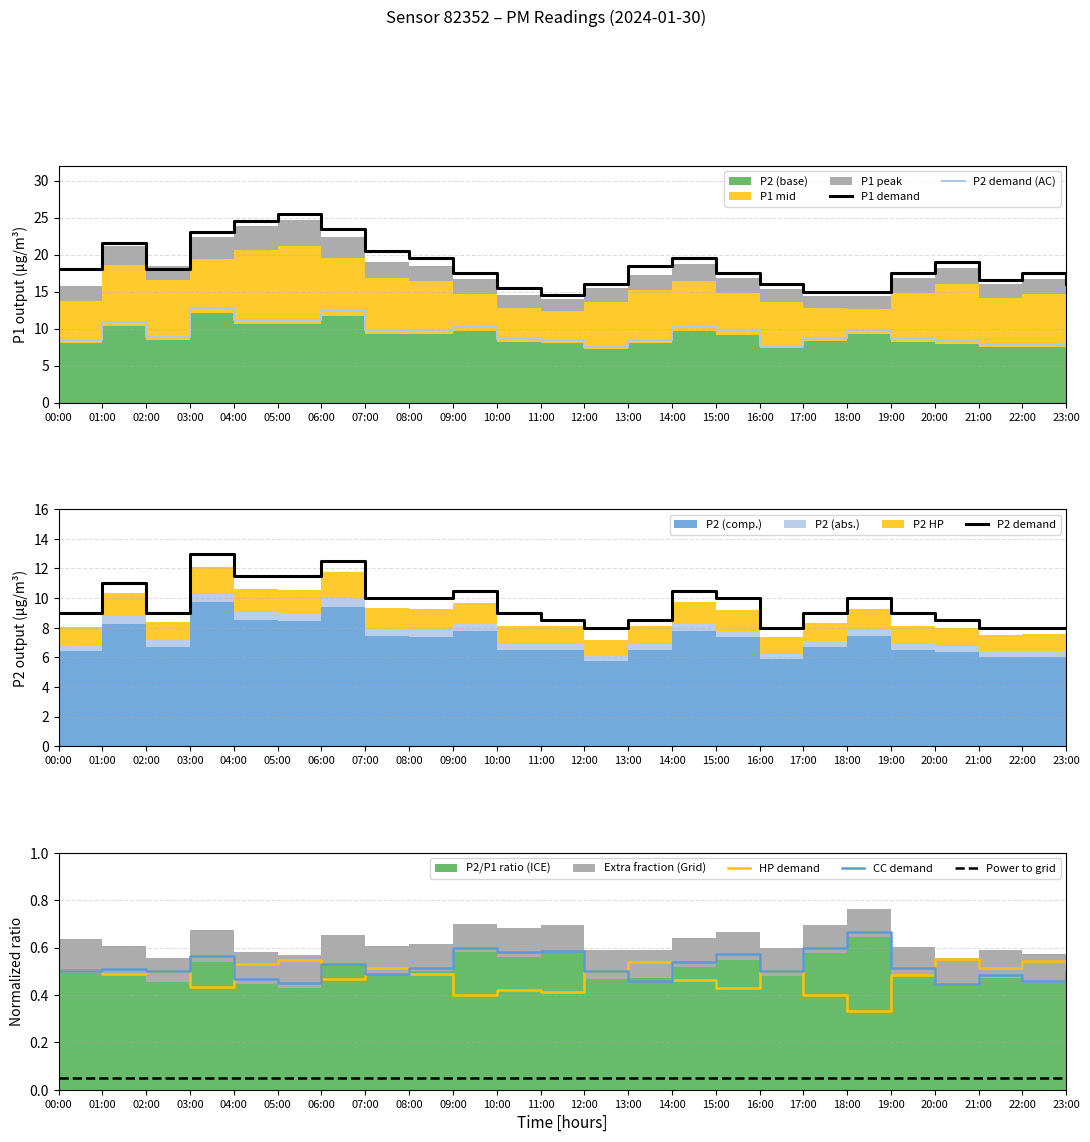

Reading left to right, transcribe all the data shown in this chart.

P1 demand: 18.0	21.5	18.0	23.0	24.5	25.5	23.5	20.5	19.5	17.5	15.5	14.5	16.0	18.5	19.5	17.5	16.0	15.0	15.0	17.5	19.0	16.5	17.5	16.0
P2 demand (AC): 8.4	10.9	8.8	12.7	11.2	11.1	12.3	9.8	9.7	10.2	8.5	8.5	7.5	8.5	10.2	9.6	7.7	8.8	9.7	8.6	8.4	7.9	7.9	7.5
P2 demand: 9.0	11.0	9.0	13.0	11.5	11.5	12.5	10.0	10.0	10.5	9.0	8.5	8.0	8.5	10.5	10.0	8.0	9.0	10.0	9.0	8.5	8.0	8.0	8.0
HP demand: 0.5	0.5	0.5	0.4	0.5	0.5	0.5	0.5	0.5	0.4	0.4	0.4	0.5	0.5	0.5	0.4	0.5	0.4	0.3	0.5	0.6	0.5	0.5	0.5
CC demand: 0.5	0.5	0.5	0.6	0.5	0.5	0.5	0.5	0.5	0.6	0.6	0.6	0.5	0.5	0.5	0.6	0.5	0.6	0.7	0.5	0.4	0.5	0.5	0.5
Power to grid: 0.1	0.1	0.1	0.1	0.1	0.1	0.1	0.1	0.1	0.1	0.1	0.1	0.1	0.1	0.1	0.1	0.1	0.1	0.1	0.1	0.1	0.1	0.1	0.1